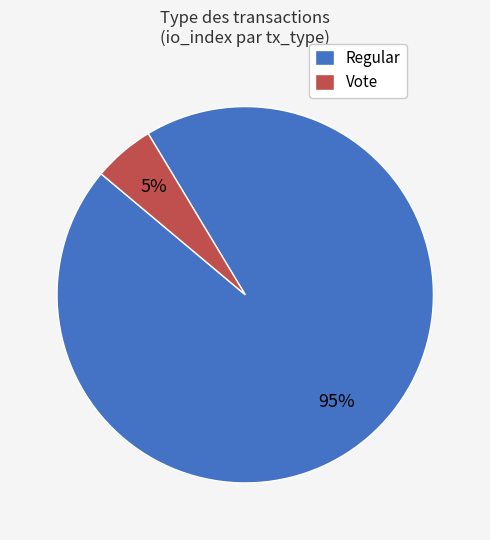

Which slice is the largest?

Regular